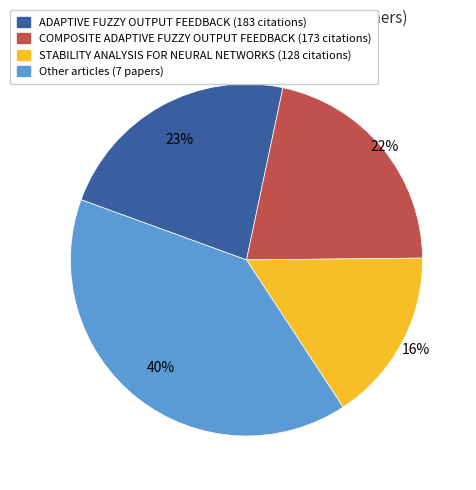

Is there any slice that represents more than half of the pie?

No